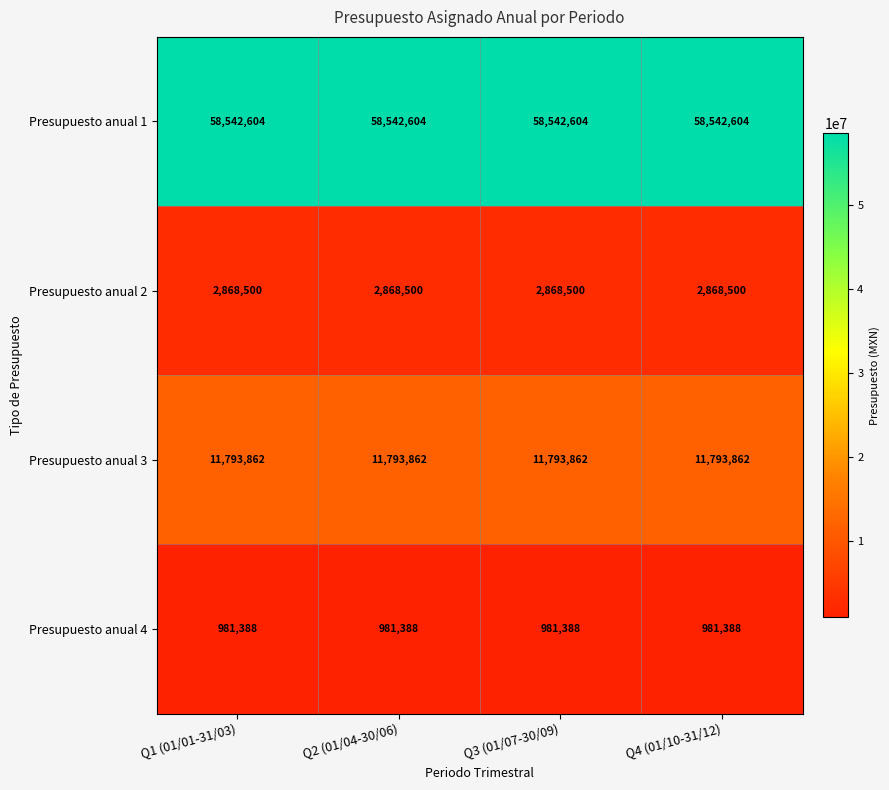

What is the sum of the Presupuesto anual 2 values at Q3 (01/07-30/09) and Q4 (01/10-31/12)?

5737000